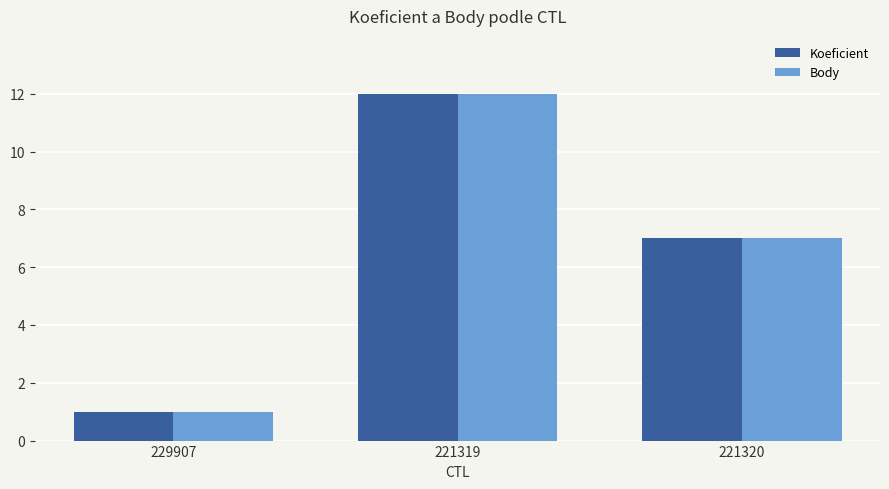

What is the label of the 3rd bar from the right?

229907